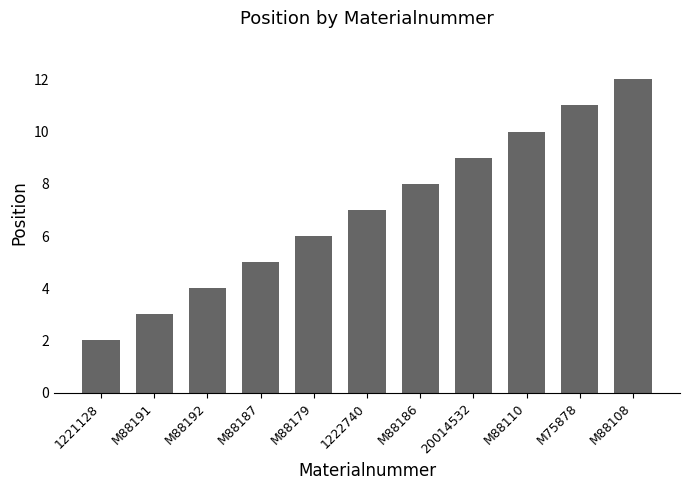

What is the smallest value displayed?

2